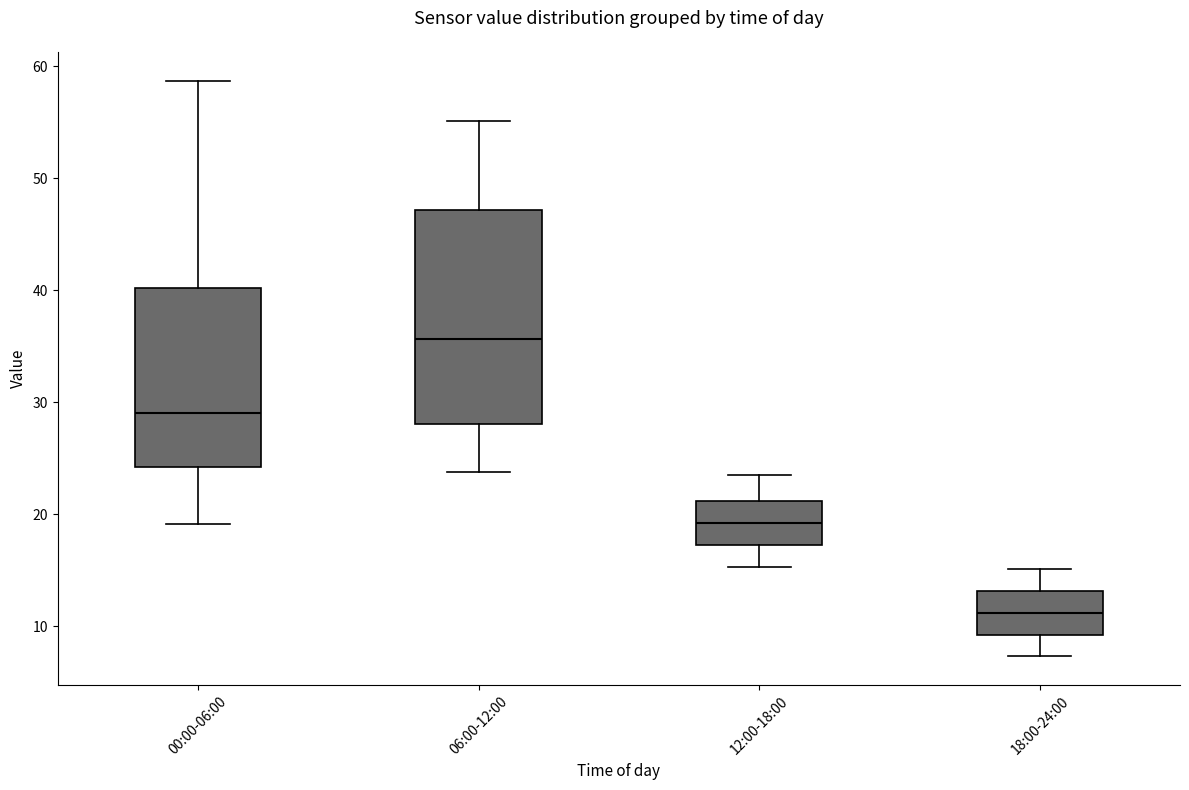

Comparing the boxes themselves (not the whiskers), which one is the tallest?

06:00-12:00